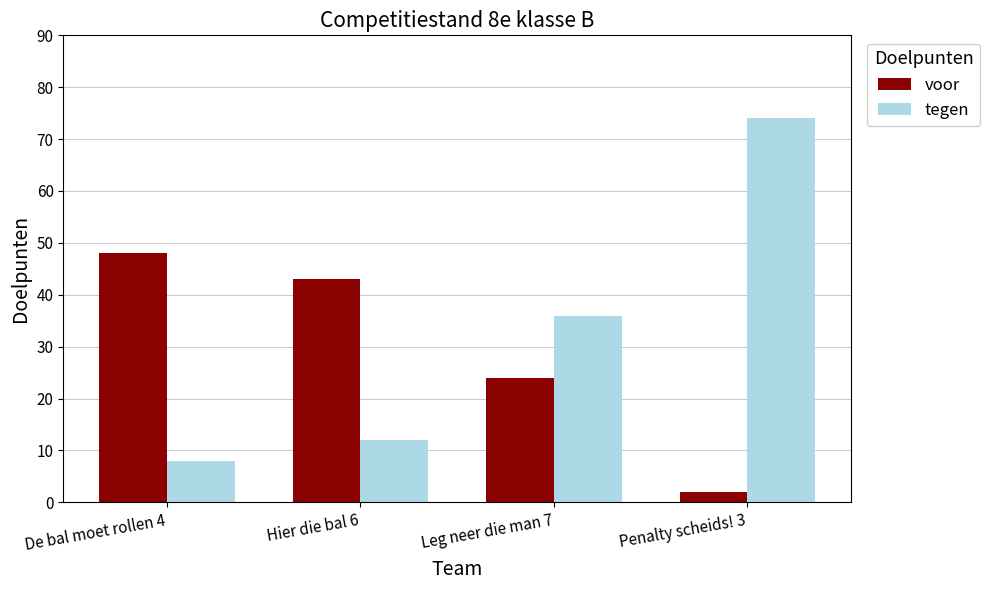

What is the minimum value shown in the chart?

2